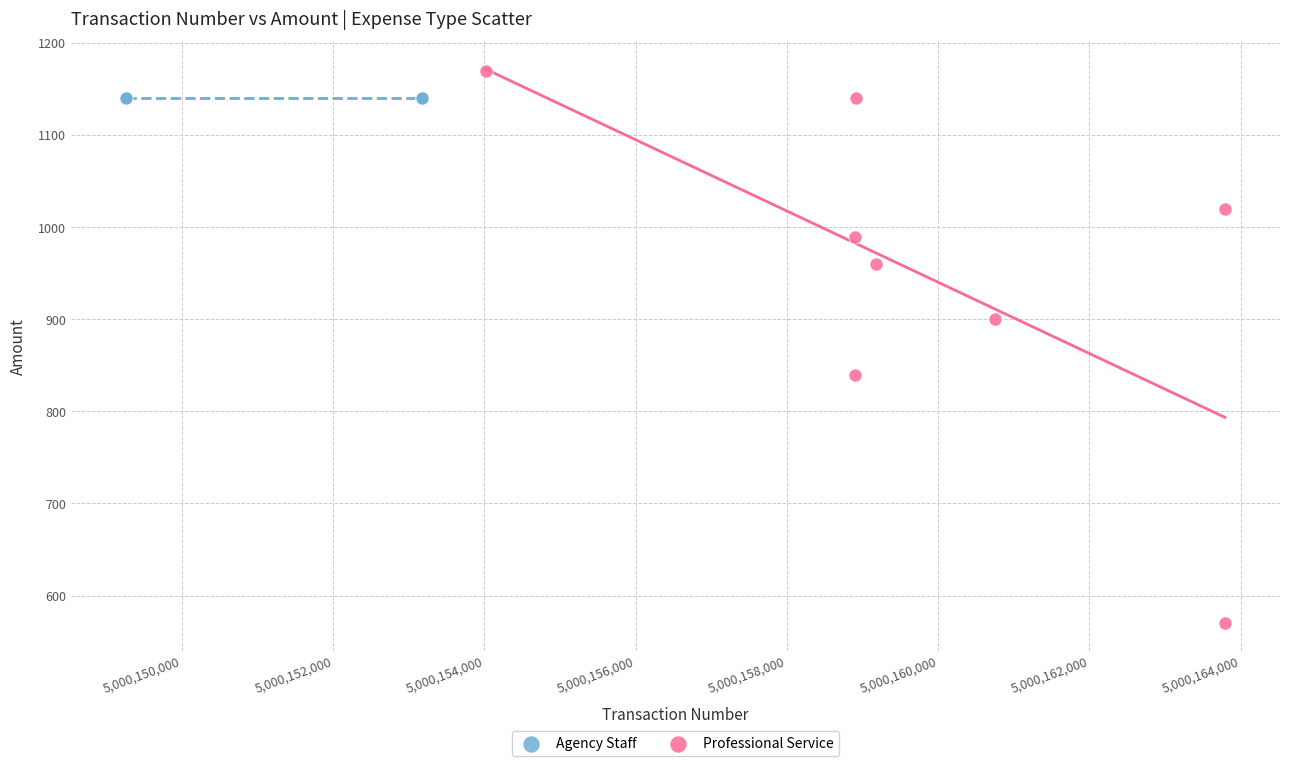

Which series reaches the maximum Y coordinate?

Professional Service